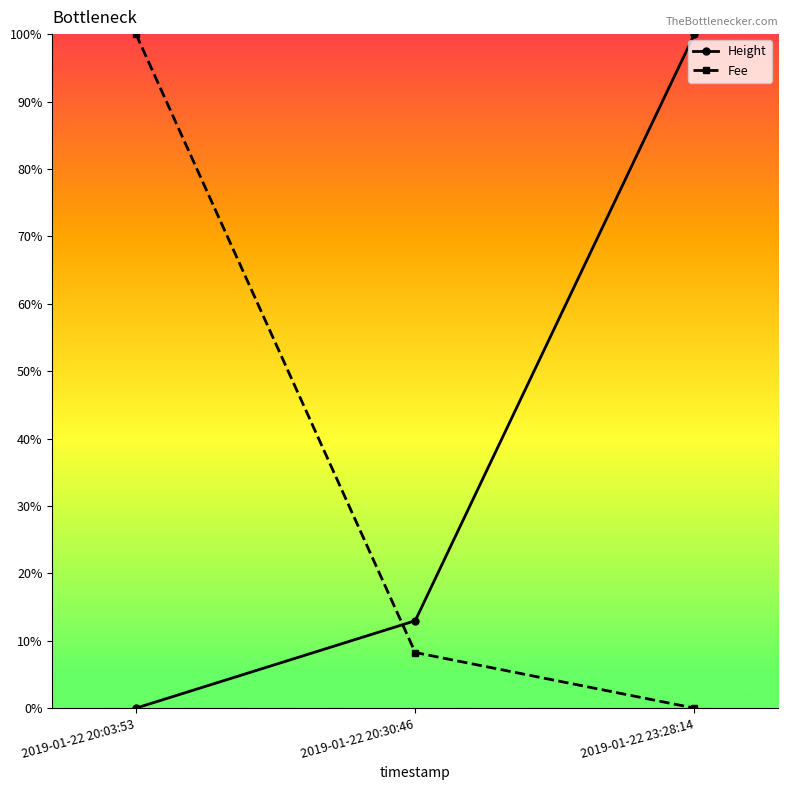

Is the value of Height at 2019-01-22 20:03:53 greater than the value of Fee at 2019-01-22 20:30:46?

No